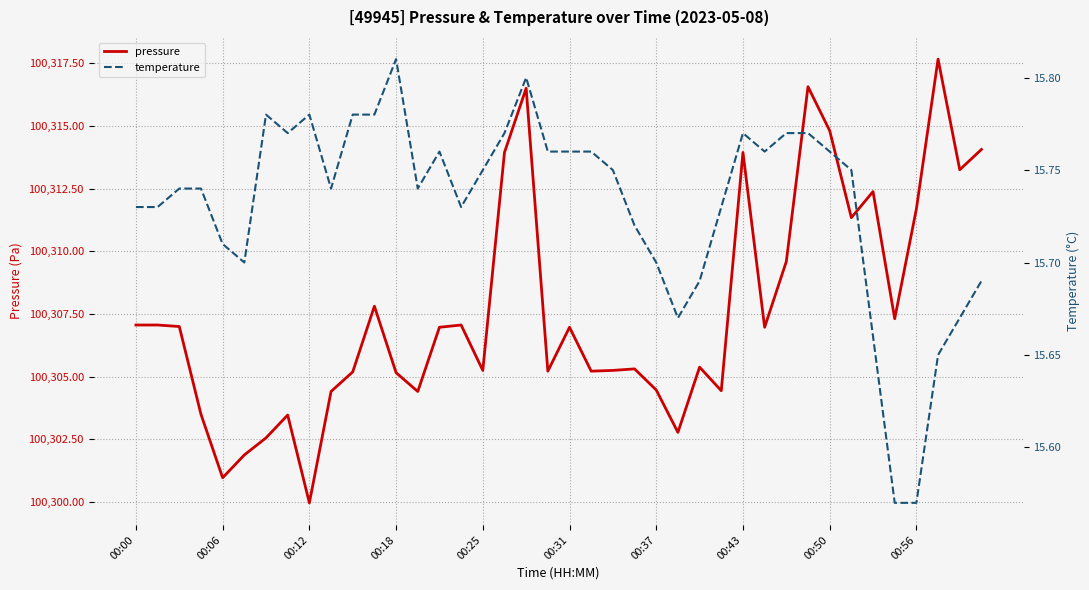

At which label does pressure reach its minimum?

00:12